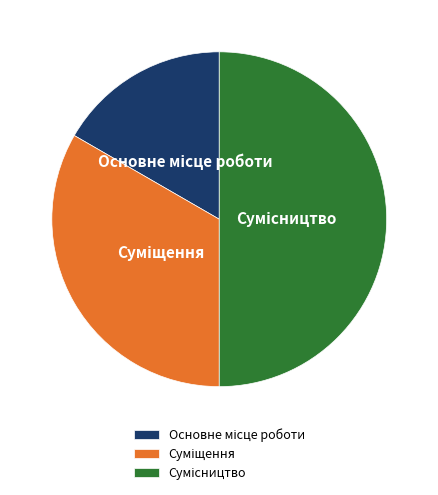

True or false: Основне місце роботи accounts for 7% of the total.

False